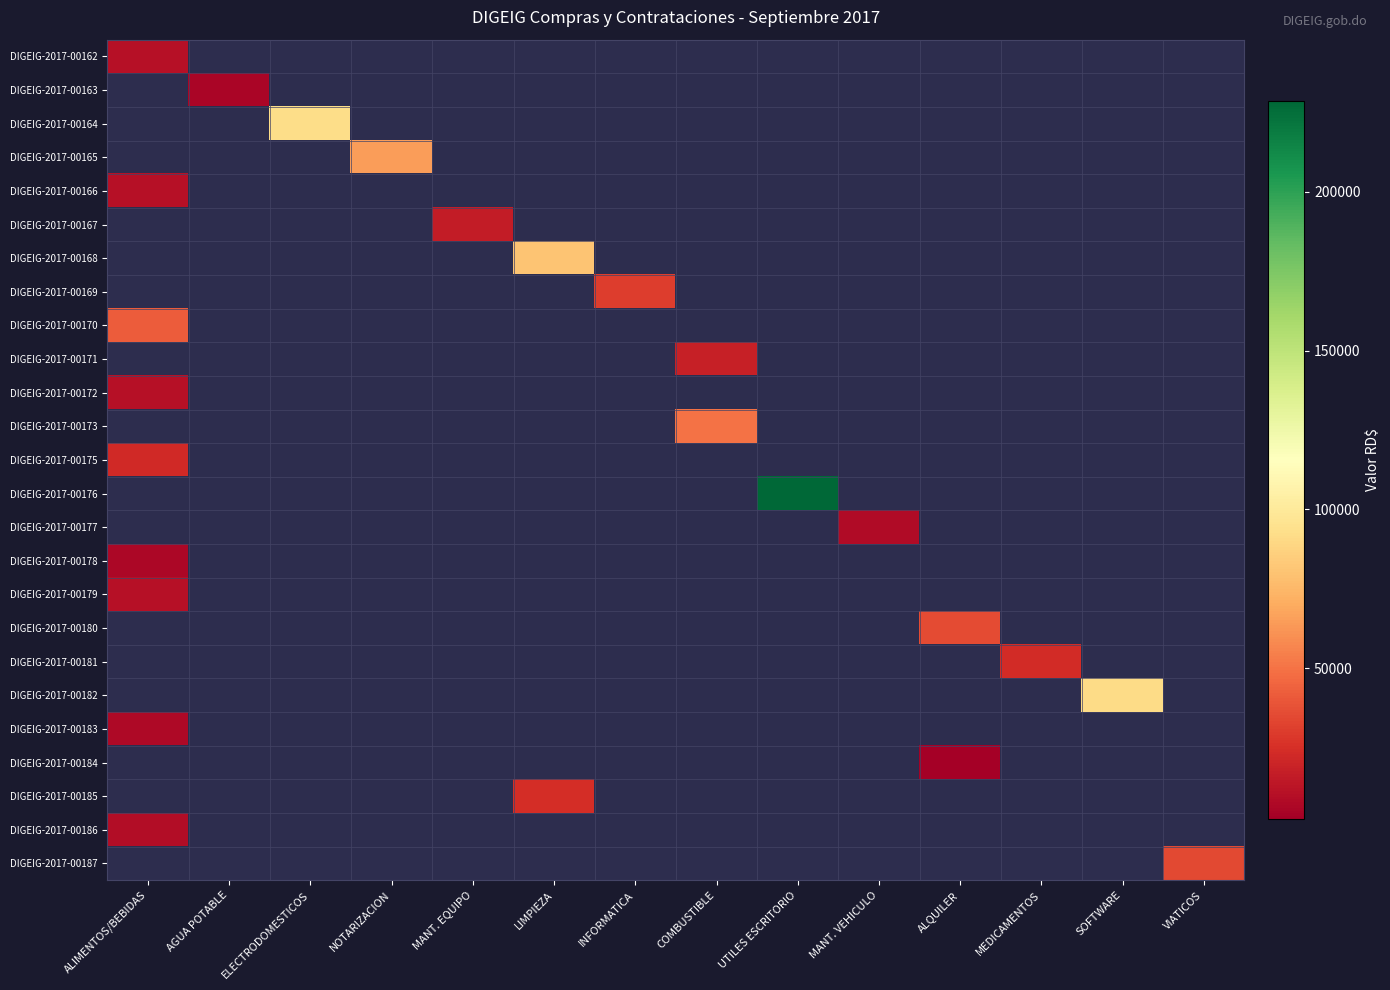

Reading right to left, extract all data points from this chart.

DIGEIG-2017-00162: VIATICOS=0.0	SOFTWARE=0.0	MEDICAMENTOS=0.0	ALQUILER=0.0	MANT. VEHICULO=0.0	UTILES ESCRITORIO=0.0	COMBUSTIBLE=0.0	INFORMATICA=0.0	LIMPIEZA=0.0	MANT. EQUIPO=0.0	NOTARIZACION=0.0	ELECTRODOMESTICOS=0.0	AGUA POTABLE=0.0	ALIMENTOS/BEBIDAS=11210.0
DIGEIG-2017-00163: VIATICOS=0.0	SOFTWARE=0.0	MEDICAMENTOS=0.0	ALQUILER=0.0	MANT. VEHICULO=0.0	UTILES ESCRITORIO=0.0	COMBUSTIBLE=0.0	INFORMATICA=0.0	LIMPIEZA=0.0	MANT. EQUIPO=0.0	NOTARIZACION=0.0	ELECTRODOMESTICOS=0.0	AGUA POTABLE=5200.0	ALIMENTOS/BEBIDAS=0.0
DIGEIG-2017-00164: VIATICOS=0.0	SOFTWARE=0.0	MEDICAMENTOS=0.0	ALQUILER=0.0	MANT. VEHICULO=0.0	UTILES ESCRITORIO=0.0	COMBUSTIBLE=0.0	INFORMATICA=0.0	LIMPIEZA=0.0	MANT. EQUIPO=0.0	NOTARIZACION=0.0	ELECTRODOMESTICOS=92225.3	AGUA POTABLE=0.0	ALIMENTOS/BEBIDAS=0.0
DIGEIG-2017-00165: VIATICOS=0.0	SOFTWARE=0.0	MEDICAMENTOS=0.0	ALQUILER=0.0	MANT. VEHICULO=0.0	UTILES ESCRITORIO=0.0	COMBUSTIBLE=0.0	INFORMATICA=0.0	LIMPIEZA=0.0	MANT. EQUIPO=0.0	NOTARIZACION=64900.0	ELECTRODOMESTICOS=0.0	AGUA POTABLE=0.0	ALIMENTOS/BEBIDAS=0.0
DIGEIG-2017-00166: VIATICOS=0.0	SOFTWARE=0.0	MEDICAMENTOS=0.0	ALQUILER=0.0	MANT. VEHICULO=0.0	UTILES ESCRITORIO=0.0	COMBUSTIBLE=0.0	INFORMATICA=0.0	LIMPIEZA=0.0	MANT. EQUIPO=0.0	NOTARIZACION=0.0	ELECTRODOMESTICOS=0.0	AGUA POTABLE=0.0	ALIMENTOS/BEBIDAS=11210.0
DIGEIG-2017-00167: VIATICOS=0.0	SOFTWARE=0.0	MEDICAMENTOS=0.0	ALQUILER=0.0	MANT. VEHICULO=0.0	UTILES ESCRITORIO=0.0	COMBUSTIBLE=0.0	INFORMATICA=0.0	LIMPIEZA=0.0	MANT. EQUIPO=16000.5	NOTARIZACION=0.0	ELECTRODOMESTICOS=0.0	AGUA POTABLE=0.0	ALIMENTOS/BEBIDAS=0.0
DIGEIG-2017-00168: VIATICOS=0.0	SOFTWARE=0.0	MEDICAMENTOS=0.0	ALQUILER=0.0	MANT. VEHICULO=0.0	UTILES ESCRITORIO=0.0	COMBUSTIBLE=0.0	INFORMATICA=0.0	LIMPIEZA=80369.8	MANT. EQUIPO=0.0	NOTARIZACION=0.0	ELECTRODOMESTICOS=0.0	AGUA POTABLE=0.0	ALIMENTOS/BEBIDAS=0.0
DIGEIG-2017-00169: VIATICOS=0.0	SOFTWARE=0.0	MEDICAMENTOS=0.0	ALQUILER=0.0	MANT. VEHICULO=0.0	UTILES ESCRITORIO=0.0	COMBUSTIBLE=0.0	INFORMATICA=30326.0	LIMPIEZA=0.0	MANT. EQUIPO=0.0	NOTARIZACION=0.0	ELECTRODOMESTICOS=0.0	AGUA POTABLE=0.0	ALIMENTOS/BEBIDAS=0.0
DIGEIG-2017-00170: VIATICOS=0.0	SOFTWARE=0.0	MEDICAMENTOS=0.0	ALQUILER=0.0	MANT. VEHICULO=0.0	UTILES ESCRITORIO=0.0	COMBUSTIBLE=0.0	INFORMATICA=0.0	LIMPIEZA=0.0	MANT. EQUIPO=0.0	NOTARIZACION=0.0	ELECTRODOMESTICOS=0.0	AGUA POTABLE=0.0	ALIMENTOS/BEBIDAS=41878.2
DIGEIG-2017-00171: VIATICOS=0.0	SOFTWARE=0.0	MEDICAMENTOS=0.0	ALQUILER=0.0	MANT. VEHICULO=0.0	UTILES ESCRITORIO=0.0	COMBUSTIBLE=17637.0	INFORMATICA=0.0	LIMPIEZA=0.0	MANT. EQUIPO=0.0	NOTARIZACION=0.0	ELECTRODOMESTICOS=0.0	AGUA POTABLE=0.0	ALIMENTOS/BEBIDAS=0.0
DIGEIG-2017-00172: VIATICOS=0.0	SOFTWARE=0.0	MEDICAMENTOS=0.0	ALQUILER=0.0	MANT. VEHICULO=0.0	UTILES ESCRITORIO=0.0	COMBUSTIBLE=0.0	INFORMATICA=0.0	LIMPIEZA=0.0	MANT. EQUIPO=0.0	NOTARIZACION=0.0	ELECTRODOMESTICOS=0.0	AGUA POTABLE=0.0	ALIMENTOS/BEBIDAS=11210.0
DIGEIG-2017-00173: VIATICOS=0.0	SOFTWARE=0.0	MEDICAMENTOS=0.0	ALQUILER=0.0	MANT. VEHICULO=0.0	UTILES ESCRITORIO=0.0	COMBUSTIBLE=49900.0	INFORMATICA=0.0	LIMPIEZA=0.0	MANT. EQUIPO=0.0	NOTARIZACION=0.0	ELECTRODOMESTICOS=0.0	AGUA POTABLE=0.0	ALIMENTOS/BEBIDAS=0.0
DIGEIG-2017-00175: VIATICOS=0.0	SOFTWARE=0.0	MEDICAMENTOS=0.0	ALQUILER=0.0	MANT. VEHICULO=0.0	UTILES ESCRITORIO=0.0	COMBUSTIBLE=0.0	INFORMATICA=0.0	LIMPIEZA=0.0	MANT. EQUIPO=0.0	NOTARIZACION=0.0	ELECTRODOMESTICOS=0.0	AGUA POTABLE=0.0	ALIMENTOS/BEBIDAS=22331.5
DIGEIG-2017-00176: VIATICOS=0.0	SOFTWARE=0.0	MEDICAMENTOS=0.0	ALQUILER=0.0	MANT. VEHICULO=0.0	UTILES ESCRITORIO=228684.0	COMBUSTIBLE=0.0	INFORMATICA=0.0	LIMPIEZA=0.0	MANT. EQUIPO=0.0	NOTARIZACION=0.0	ELECTRODOMESTICOS=0.0	AGUA POTABLE=0.0	ALIMENTOS/BEBIDAS=0.0
DIGEIG-2017-00177: VIATICOS=0.0	SOFTWARE=0.0	MEDICAMENTOS=0.0	ALQUILER=0.0	MANT. VEHICULO=8327.4	UTILES ESCRITORIO=0.0	COMBUSTIBLE=0.0	INFORMATICA=0.0	LIMPIEZA=0.0	MANT. EQUIPO=0.0	NOTARIZACION=0.0	ELECTRODOMESTICOS=0.0	AGUA POTABLE=0.0	ALIMENTOS/BEBIDAS=0.0
DIGEIG-2017-00178: VIATICOS=0.0	SOFTWARE=0.0	MEDICAMENTOS=0.0	ALQUILER=0.0	MANT. VEHICULO=0.0	UTILES ESCRITORIO=0.0	COMBUSTIBLE=0.0	INFORMATICA=0.0	LIMPIEZA=0.0	MANT. EQUIPO=0.0	NOTARIZACION=0.0	ELECTRODOMESTICOS=0.0	AGUA POTABLE=0.0	ALIMENTOS/BEBIDAS=6478.2
DIGEIG-2017-00179: VIATICOS=0.0	SOFTWARE=0.0	MEDICAMENTOS=0.0	ALQUILER=0.0	MANT. VEHICULO=0.0	UTILES ESCRITORIO=0.0	COMBUSTIBLE=0.0	INFORMATICA=0.0	LIMPIEZA=0.0	MANT. EQUIPO=0.0	NOTARIZACION=0.0	ELECTRODOMESTICOS=0.0	AGUA POTABLE=0.0	ALIMENTOS/BEBIDAS=10620.0
DIGEIG-2017-00180: VIATICOS=0.0	SOFTWARE=0.0	MEDICAMENTOS=0.0	ALQUILER=35400.0	MANT. VEHICULO=0.0	UTILES ESCRITORIO=0.0	COMBUSTIBLE=0.0	INFORMATICA=0.0	LIMPIEZA=0.0	MANT. EQUIPO=0.0	NOTARIZACION=0.0	ELECTRODOMESTICOS=0.0	AGUA POTABLE=0.0	ALIMENTOS/BEBIDAS=0.0
DIGEIG-2017-00181: VIATICOS=0.0	SOFTWARE=0.0	MEDICAMENTOS=23249.5	ALQUILER=0.0	MANT. VEHICULO=0.0	UTILES ESCRITORIO=0.0	COMBUSTIBLE=0.0	INFORMATICA=0.0	LIMPIEZA=0.0	MANT. EQUIPO=0.0	NOTARIZACION=0.0	ELECTRODOMESTICOS=0.0	AGUA POTABLE=0.0	ALIMENTOS/BEBIDAS=0.0
DIGEIG-2017-00182: VIATICOS=0.0	SOFTWARE=91082.4	MEDICAMENTOS=0.0	ALQUILER=0.0	MANT. VEHICULO=0.0	UTILES ESCRITORIO=0.0	COMBUSTIBLE=0.0	INFORMATICA=0.0	LIMPIEZA=0.0	MANT. EQUIPO=0.0	NOTARIZACION=0.0	ELECTRODOMESTICOS=0.0	AGUA POTABLE=0.0	ALIMENTOS/BEBIDAS=0.0
DIGEIG-2017-00183: VIATICOS=0.0	SOFTWARE=0.0	MEDICAMENTOS=0.0	ALQUILER=0.0	MANT. VEHICULO=0.0	UTILES ESCRITORIO=0.0	COMBUSTIBLE=0.0	INFORMATICA=0.0	LIMPIEZA=0.0	MANT. EQUIPO=0.0	NOTARIZACION=0.0	ELECTRODOMESTICOS=0.0	AGUA POTABLE=0.0	ALIMENTOS/BEBIDAS=7498.9
DIGEIG-2017-00184: VIATICOS=0.0	SOFTWARE=0.0	MEDICAMENTOS=0.0	ALQUILER=2478.0	MANT. VEHICULO=0.0	UTILES ESCRITORIO=0.0	COMBUSTIBLE=0.0	INFORMATICA=0.0	LIMPIEZA=0.0	MANT. EQUIPO=0.0	NOTARIZACION=0.0	ELECTRODOMESTICOS=0.0	AGUA POTABLE=0.0	ALIMENTOS/BEBIDAS=0.0
DIGEIG-2017-00185: VIATICOS=0.0	SOFTWARE=0.0	MEDICAMENTOS=0.0	ALQUILER=0.0	MANT. VEHICULO=0.0	UTILES ESCRITORIO=0.0	COMBUSTIBLE=0.0	INFORMATICA=0.0	LIMPIEZA=24308.0	MANT. EQUIPO=0.0	NOTARIZACION=0.0	ELECTRODOMESTICOS=0.0	AGUA POTABLE=0.0	ALIMENTOS/BEBIDAS=0.0
DIGEIG-2017-00186: VIATICOS=0.0	SOFTWARE=0.0	MEDICAMENTOS=0.0	ALQUILER=0.0	MANT. VEHICULO=0.0	UTILES ESCRITORIO=0.0	COMBUSTIBLE=0.0	INFORMATICA=0.0	LIMPIEZA=0.0	MANT. EQUIPO=0.0	NOTARIZACION=0.0	ELECTRODOMESTICOS=0.0	AGUA POTABLE=0.0	ALIMENTOS/BEBIDAS=8714.3
DIGEIG-2017-00187: VIATICOS=34416.0	SOFTWARE=0.0	MEDICAMENTOS=0.0	ALQUILER=0.0	MANT. VEHICULO=0.0	UTILES ESCRITORIO=0.0	COMBUSTIBLE=0.0	INFORMATICA=0.0	LIMPIEZA=0.0	MANT. EQUIPO=0.0	NOTARIZACION=0.0	ELECTRODOMESTICOS=0.0	AGUA POTABLE=0.0	ALIMENTOS/BEBIDAS=0.0